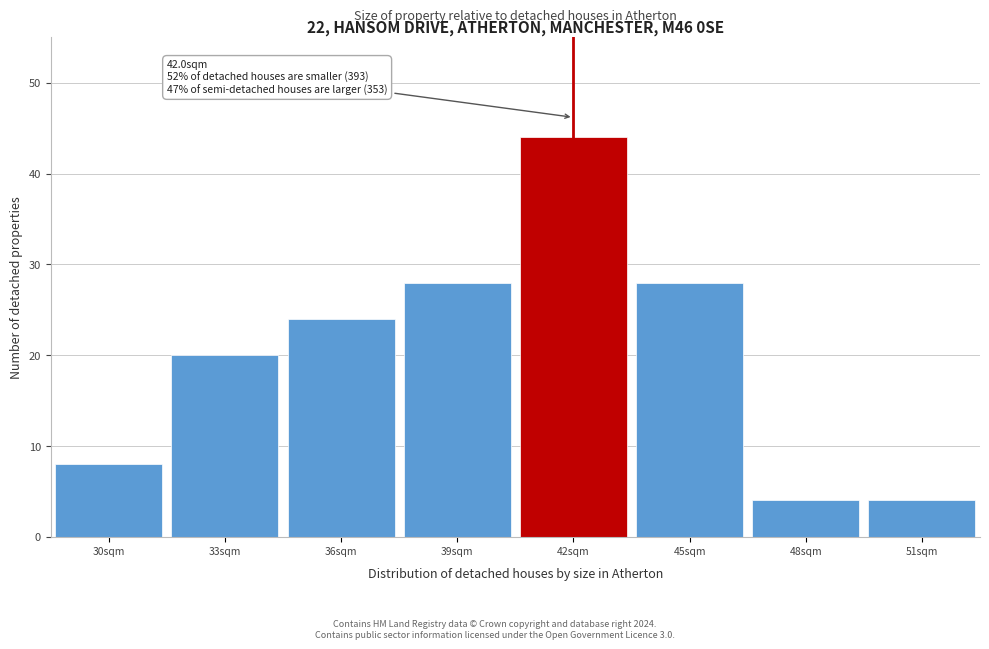

Reading left to right, extract all data points from this chart.

30sqm=8	33sqm=20	36sqm=24	39sqm=28	42sqm=44	45sqm=28	48sqm=4	51sqm=4